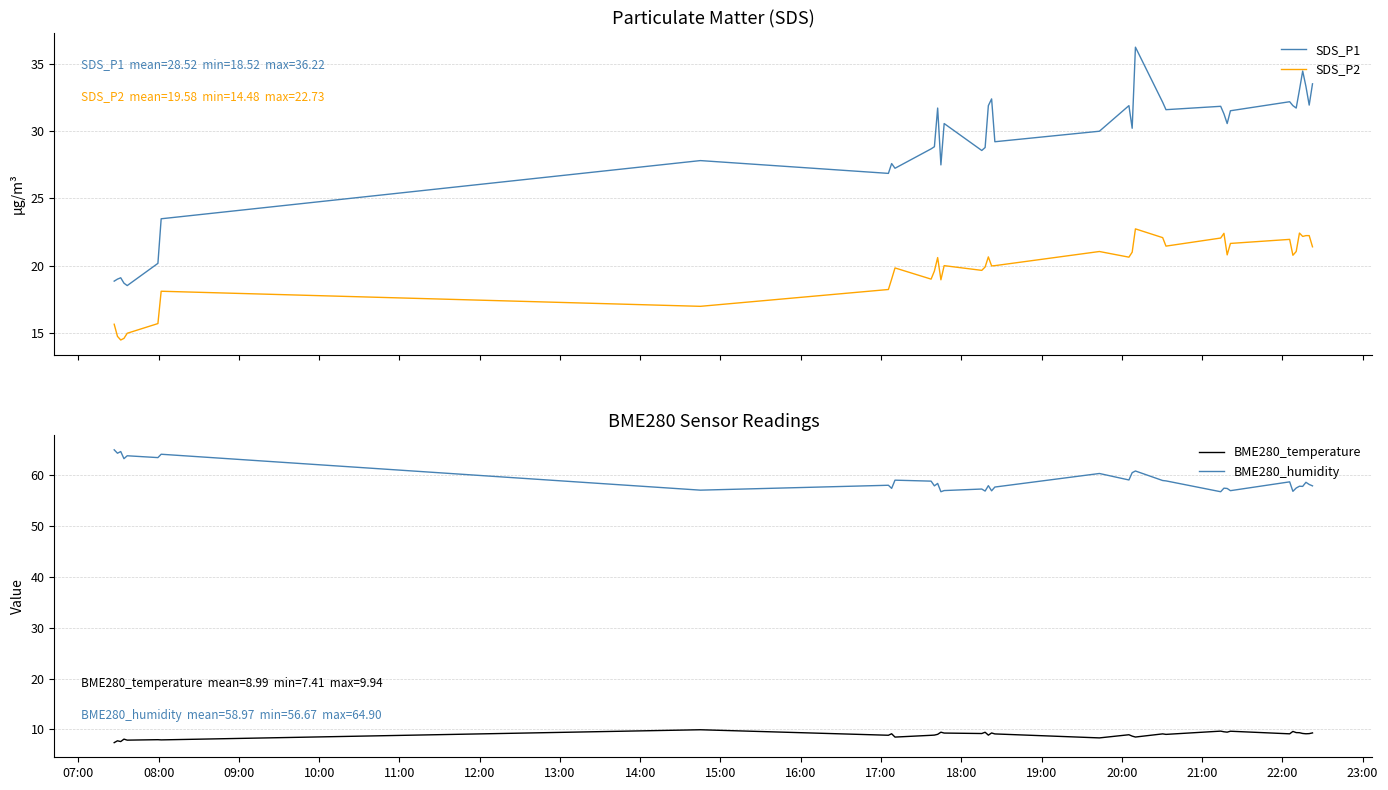

List the series in order of their peak value, highest first.

BME280_humidity, SDS_P1, SDS_P2, BME280_temperature